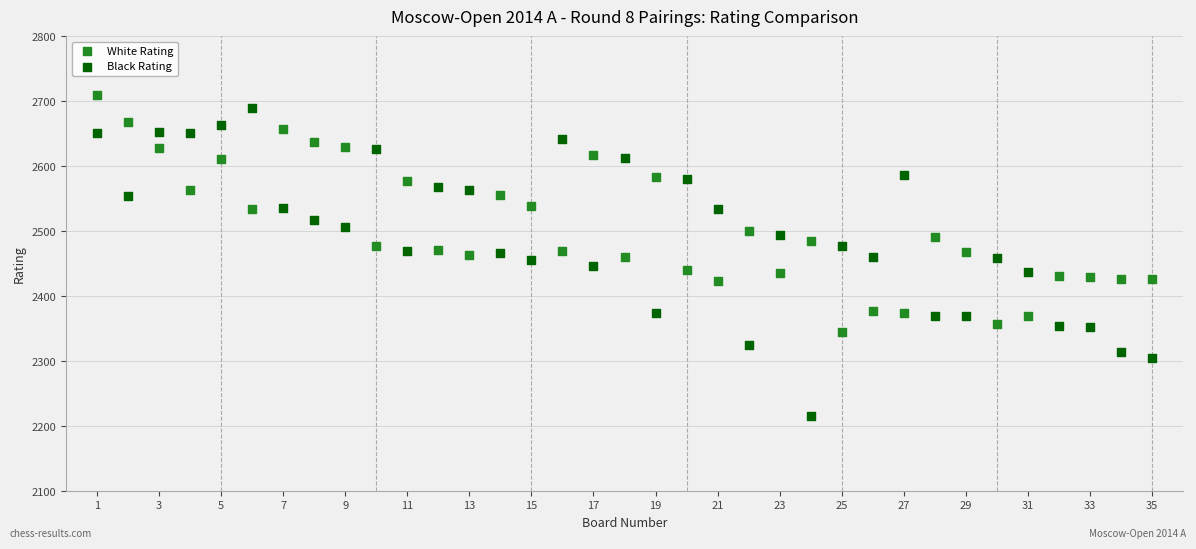

Across all data points, what is the range of X values (max minus min)?

34